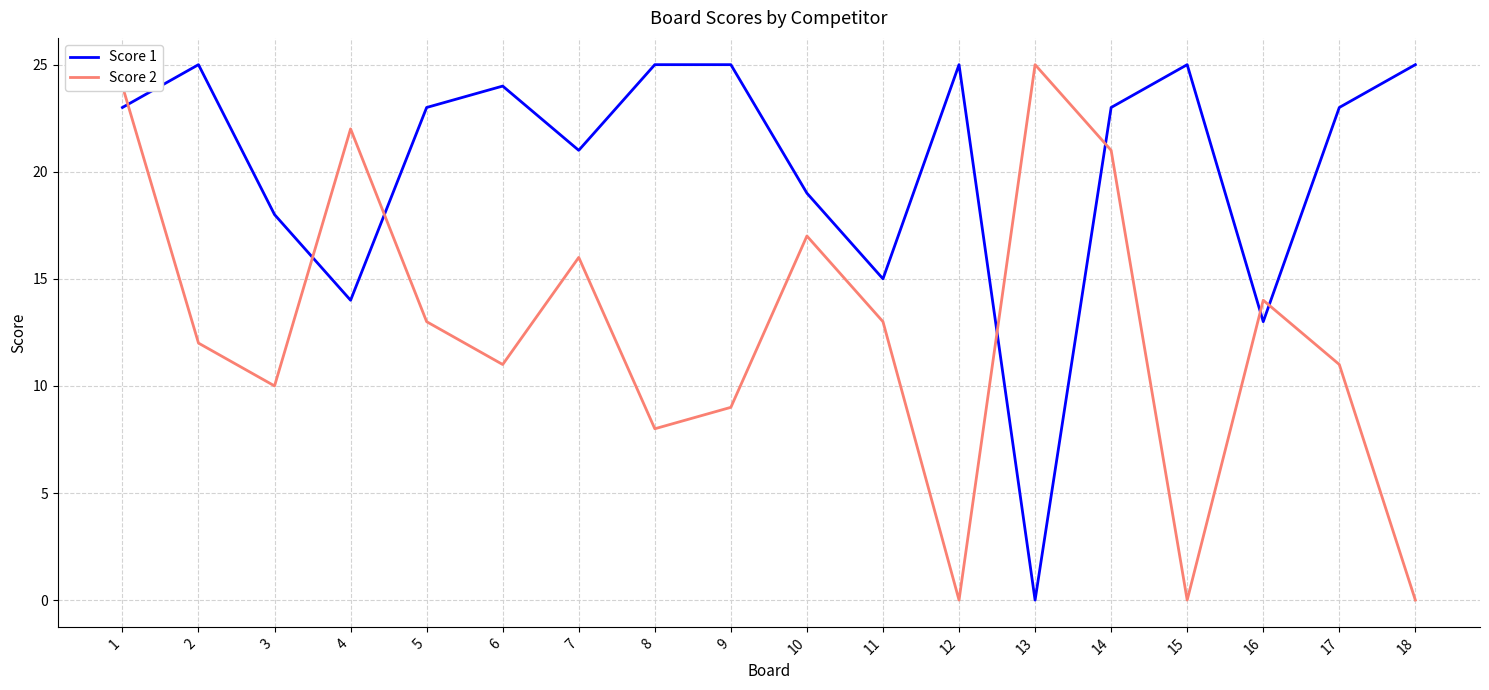

At which category is the sum across all series the highest?

1